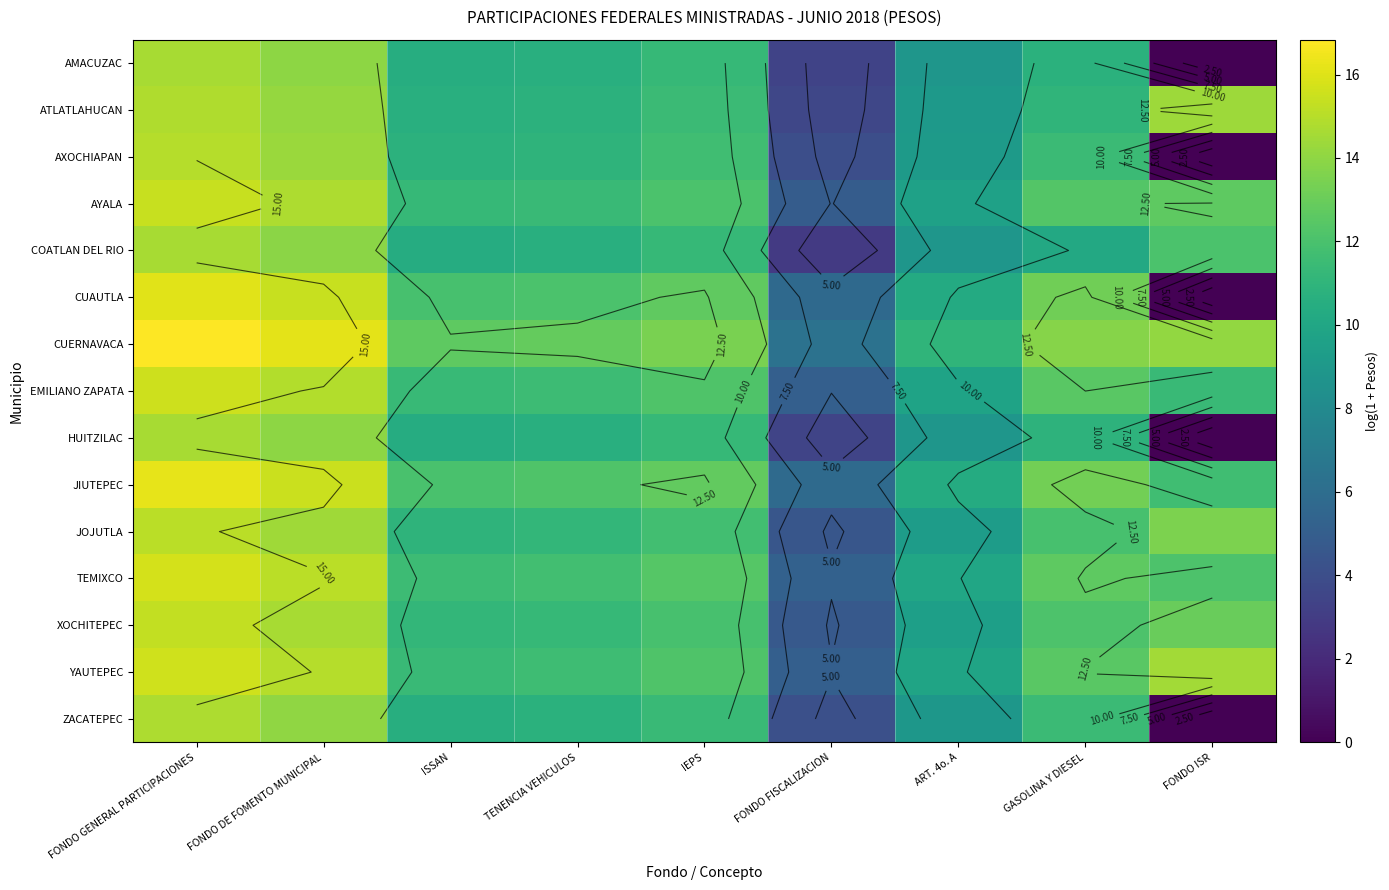

Which series has the largest range (max minus min)?

CUAUTLA